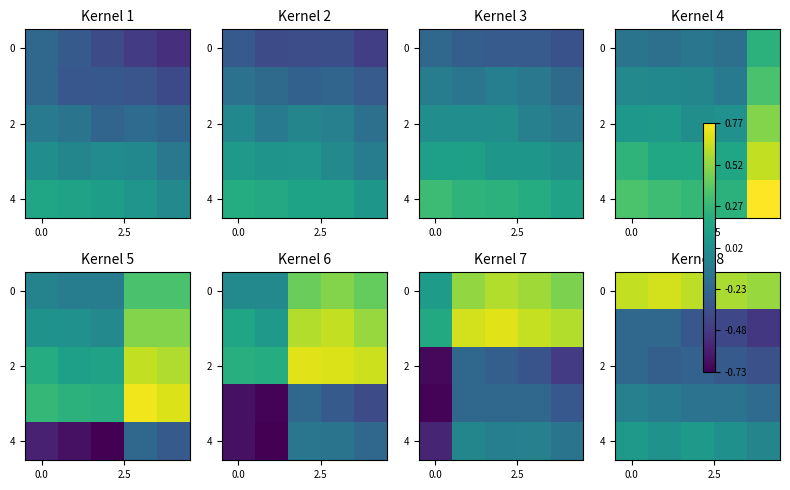

How many series are shown in this chart?

5